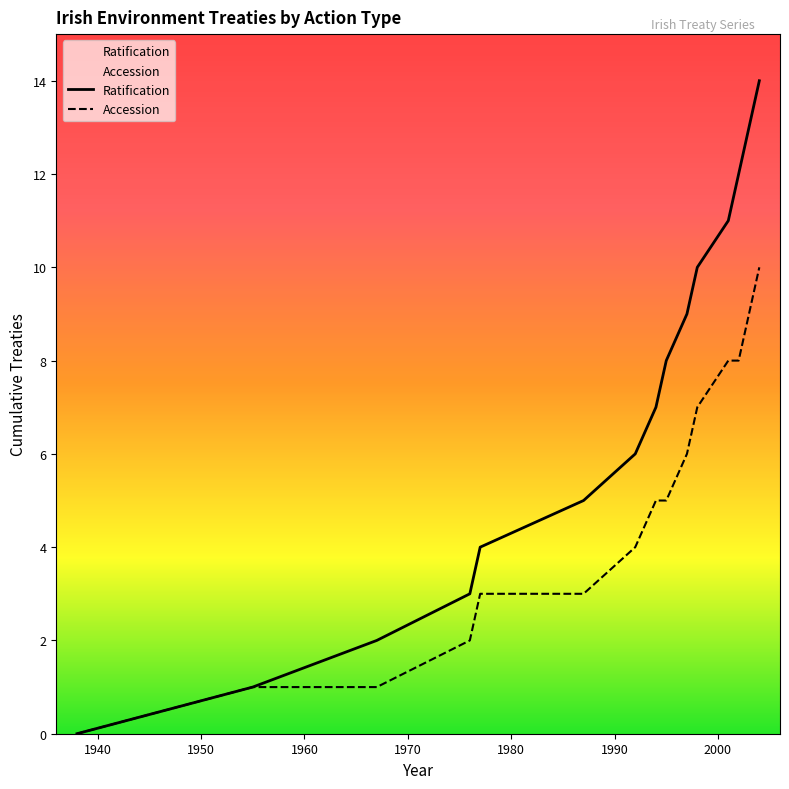

At which label is Ratification closest to 7?

1994